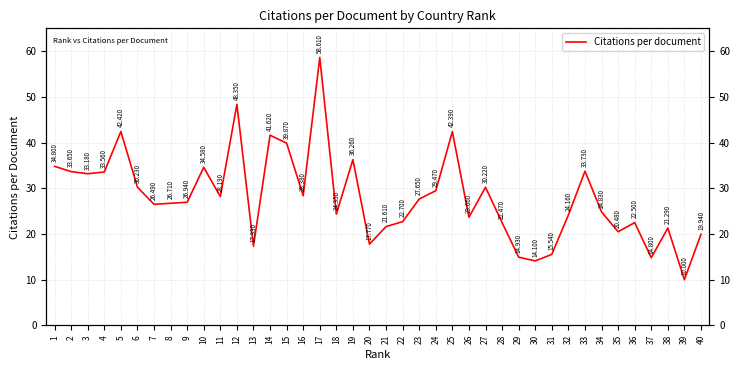

Count the number of data series in this chart.

1